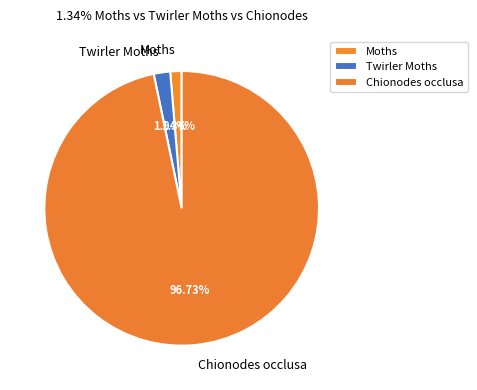

The Chionodes occlusa slice represents 97% of the pie. True or false?

True